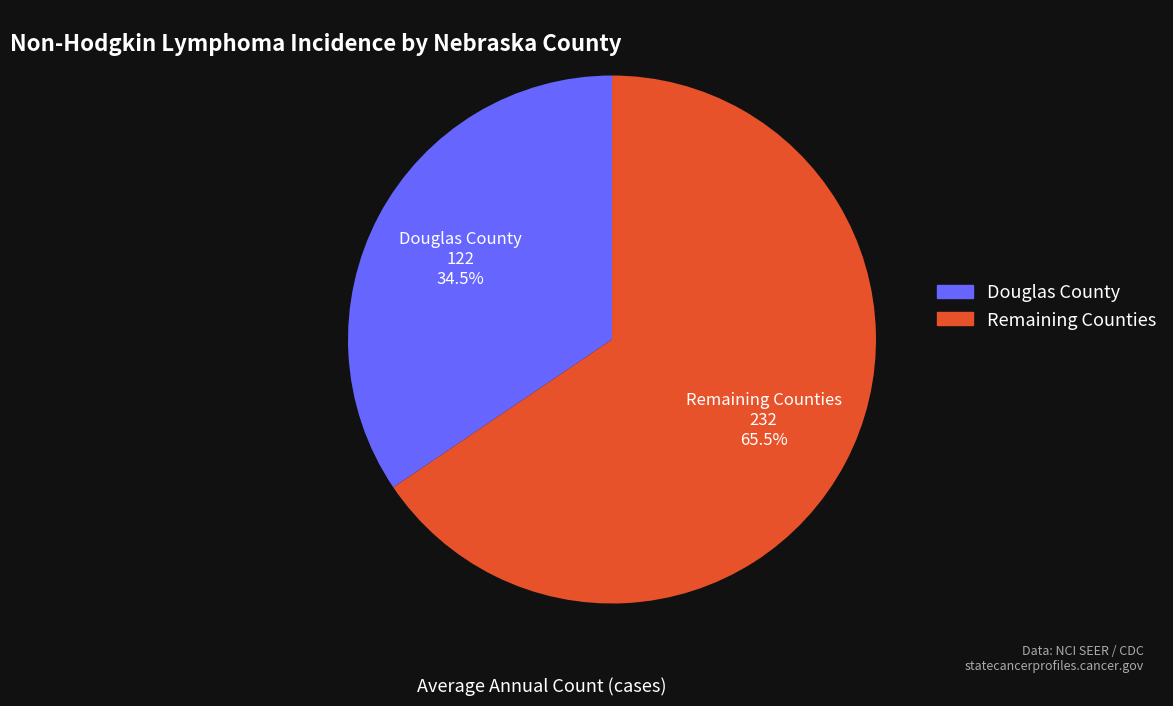

What is the largest slice in the pie chart?

Remaining Counties